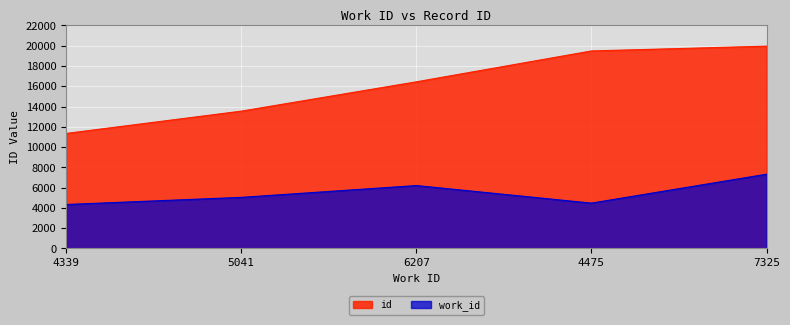

What is the total value across all series at 7325?

27279